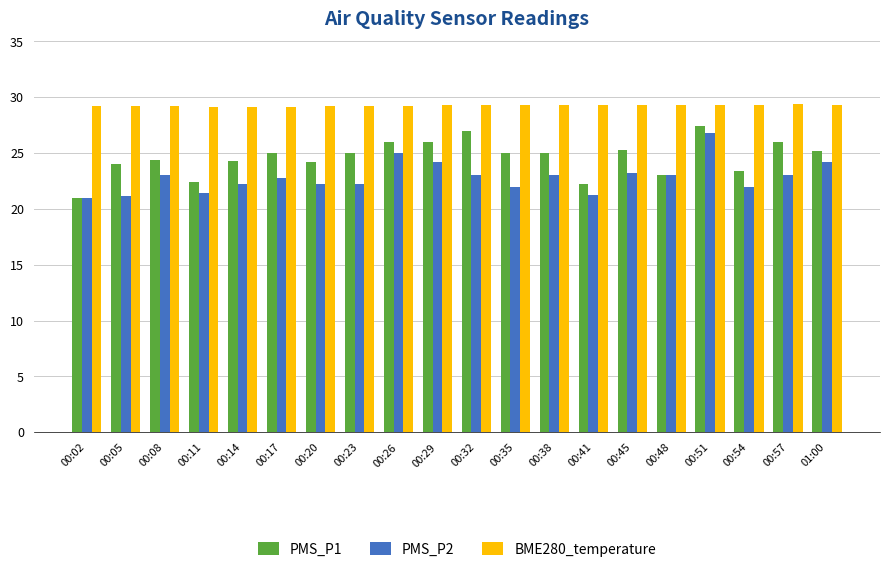

What is the difference between the highest and lowest values at 00:48?

6.3